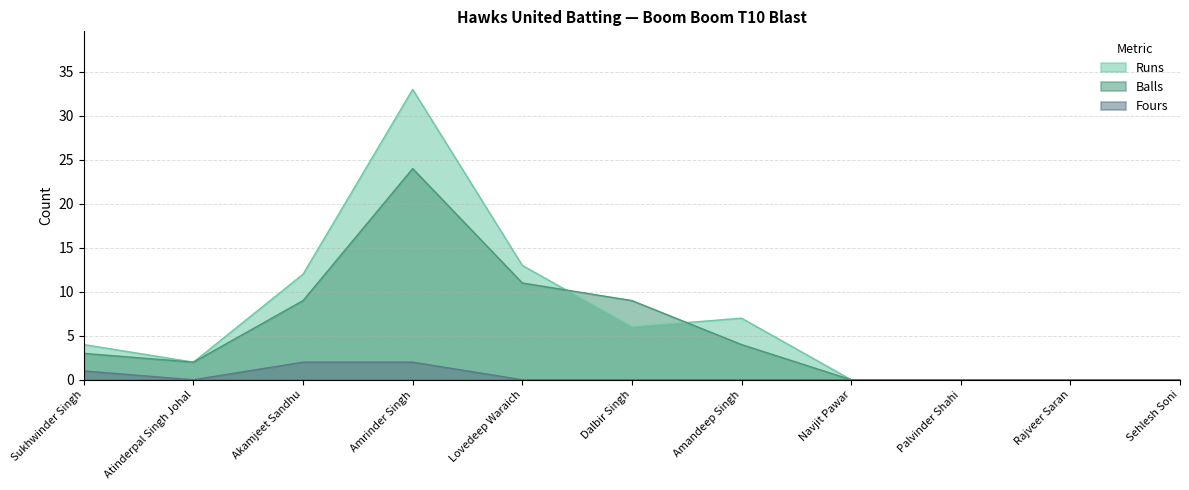

What is the value of the Balls point at the 4th from the left?

24